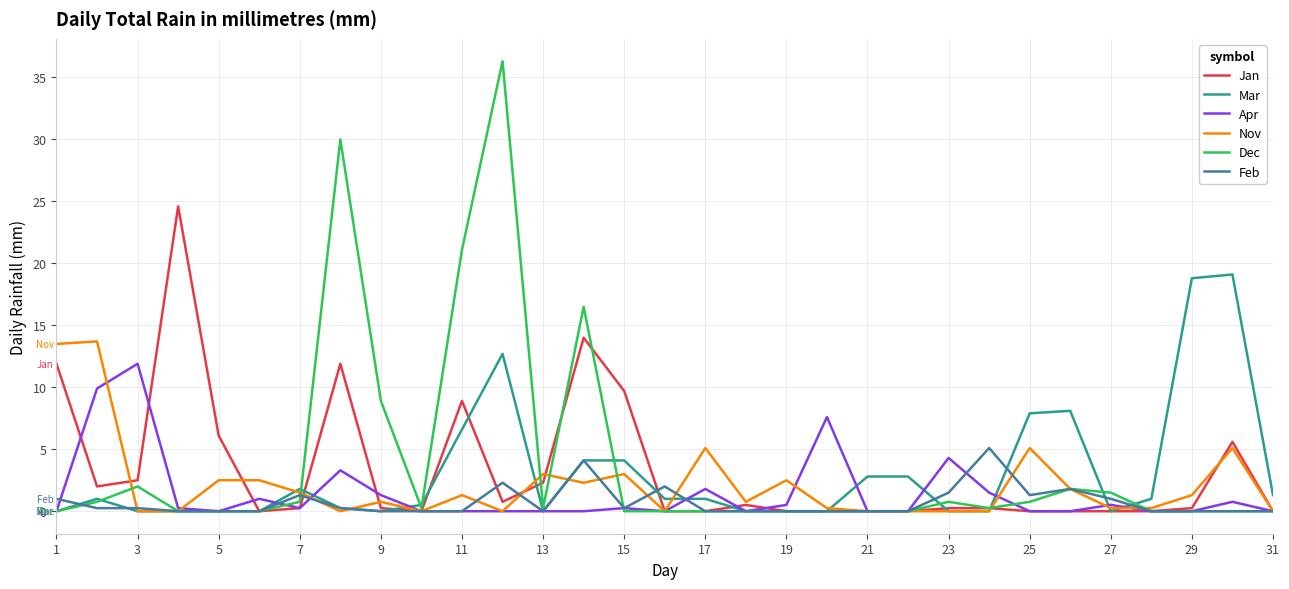

Rank the series by their maximum value, from highest to lowest.

Dec, Jan, Mar, Nov, Apr, Feb